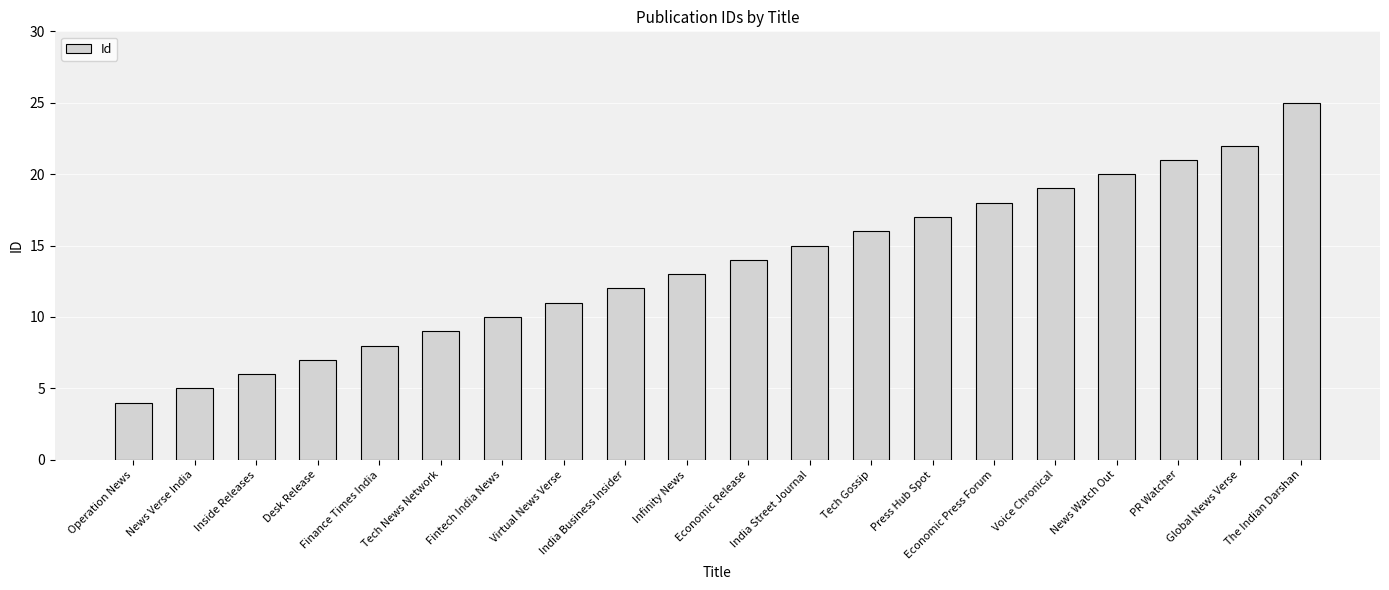

What is the approximate value at Tech Gossip, to the nearest 10?

20